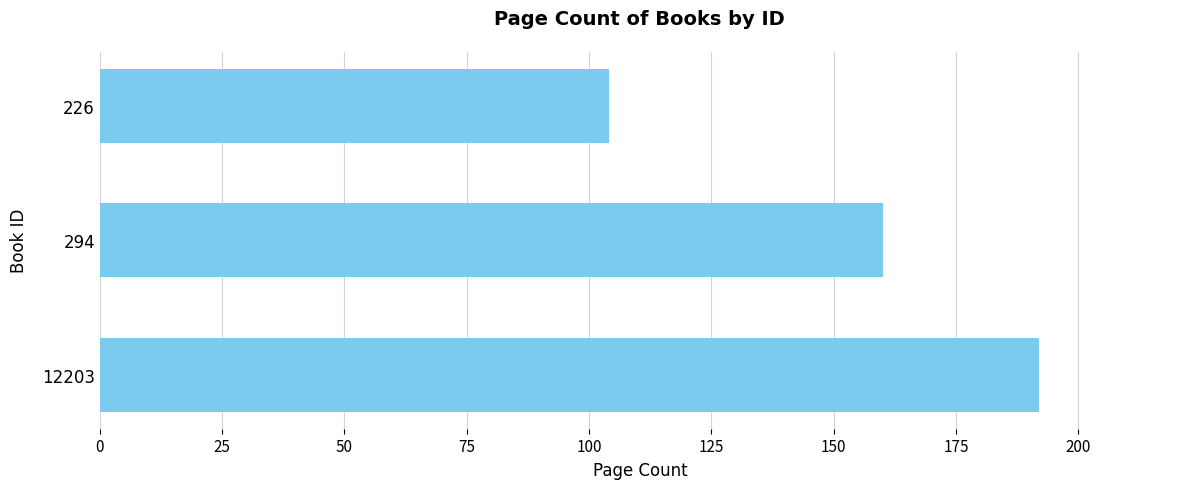

What is the difference between the maximum and second lowest values?

32